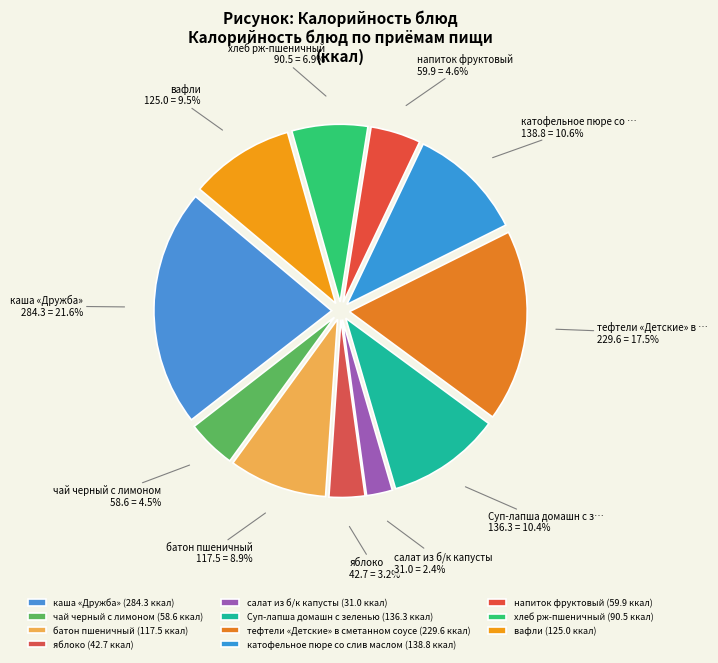

Which category has the smallest portion of the pie?

салат из б/к капусты